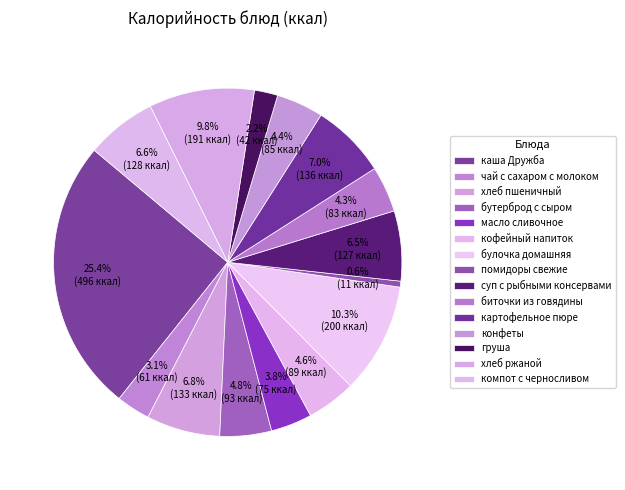

How many segments does this pie chart have?

15